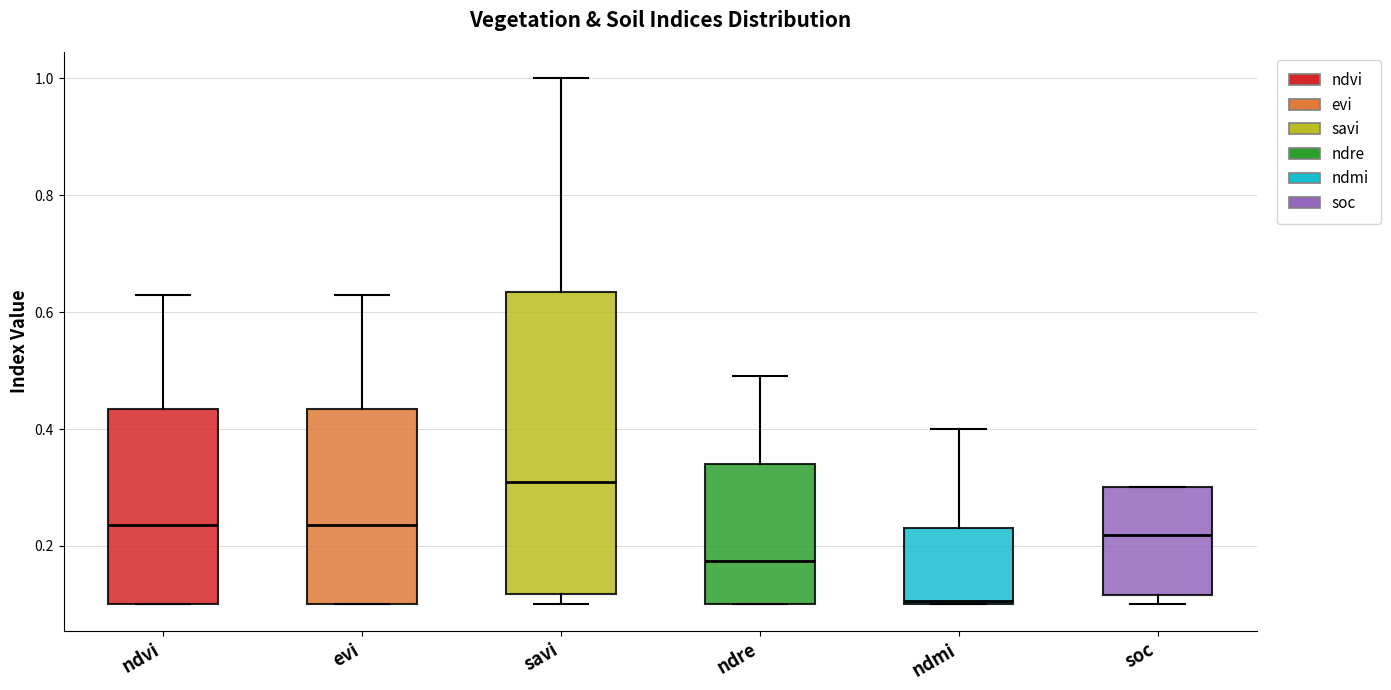

Which box has the highest median line?

savi